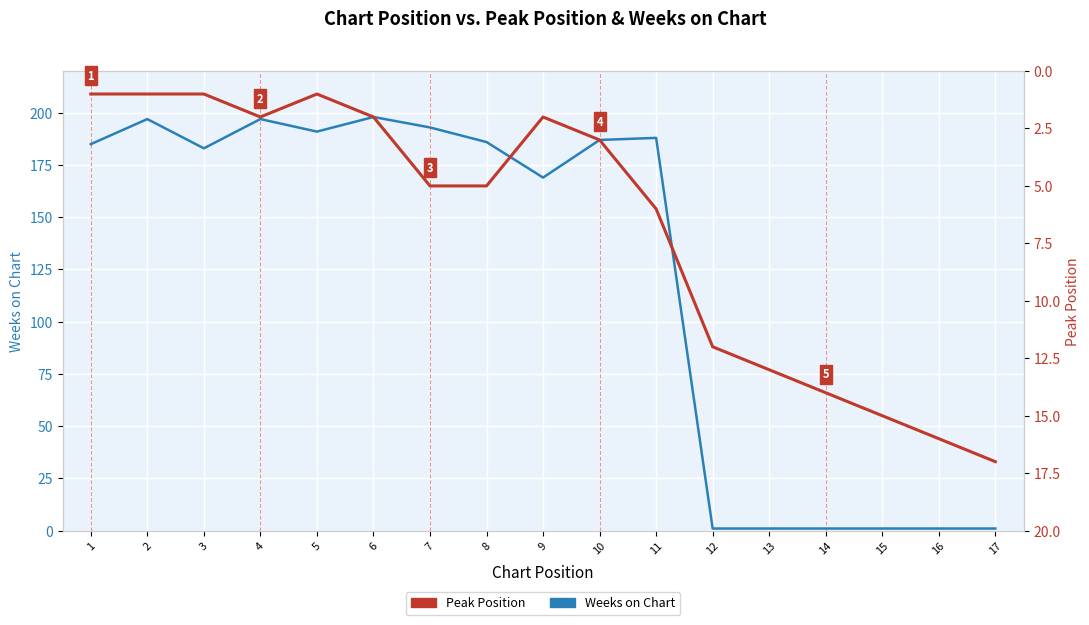

What is the difference between the Peak Position values at 12 and 9?

10